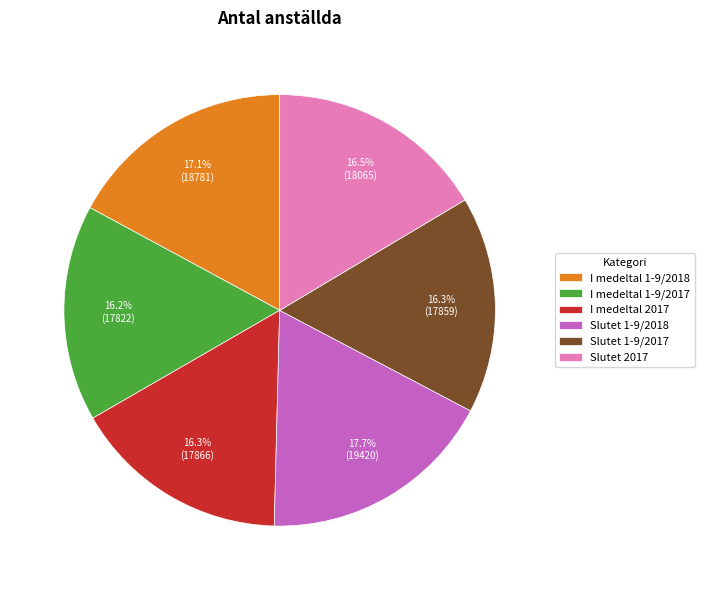

What percentage do Slutet 2017 and I medeltal 1-9/2017 together represent?

32.7%